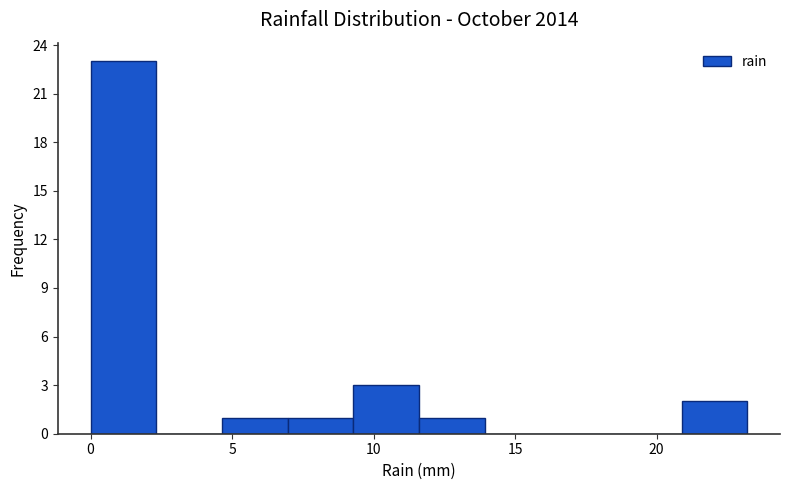

Reading left to right, list every bar in this chart as the range it spans on the x-axis followed by its height. Neither the bar edges nor the heights are printed on the chart, so give them approximately, as read against the axes.

0.0 to 2.5: 23
2.5 to 4.5: 0
4.5 to 7.0: 1
7.0 to 9.5: 1
9.5 to 11.5: 3
11.5 to 14.0: 1
14.0 to 16.0: 0
16.0 to 18.5: 0
18.5 to 21.0: 0
21.0 to 23.0: 2